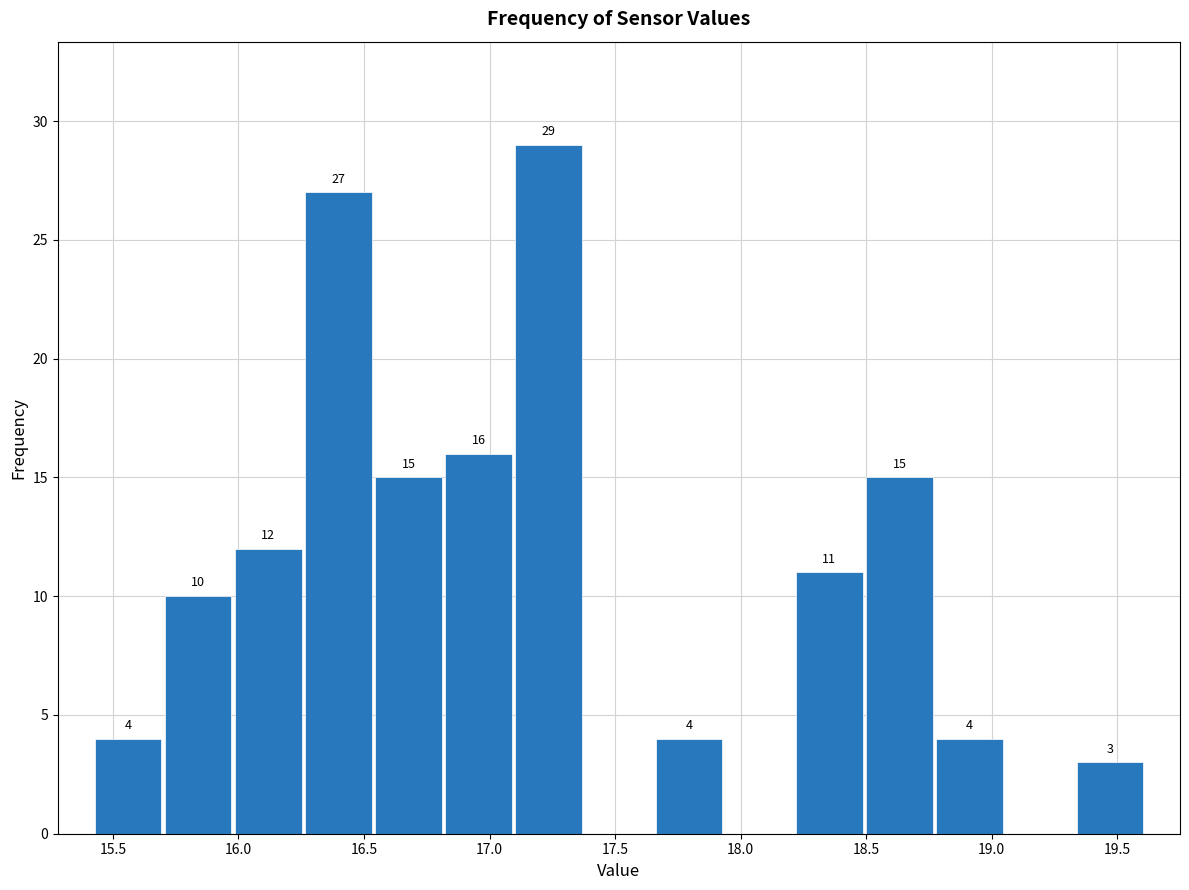

Which range on the x-axis has the tallest bar?

17.10 to 17.40